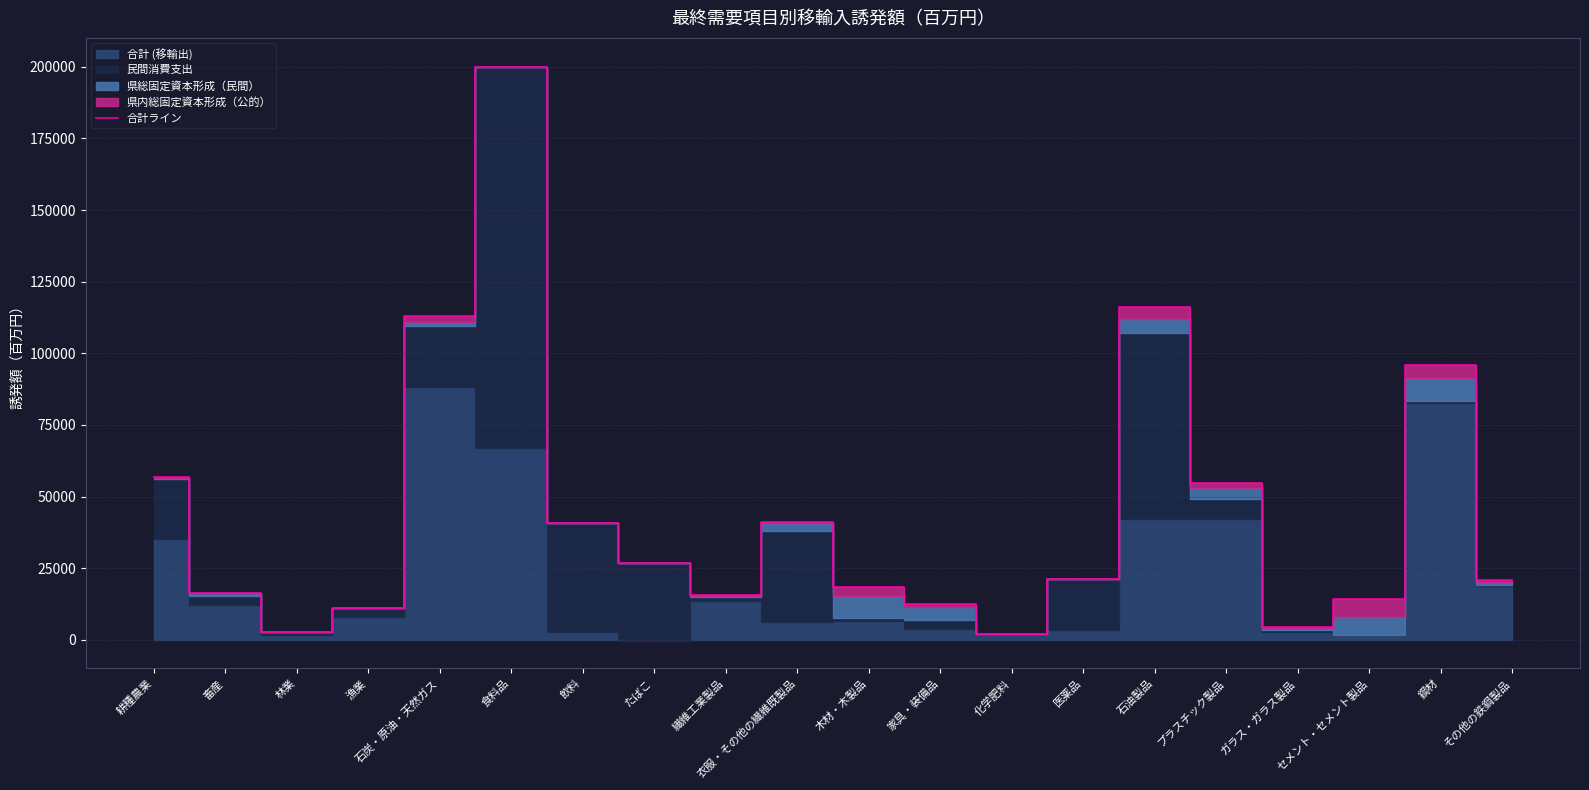

Does the chart display data point markers on the line(s)?

No